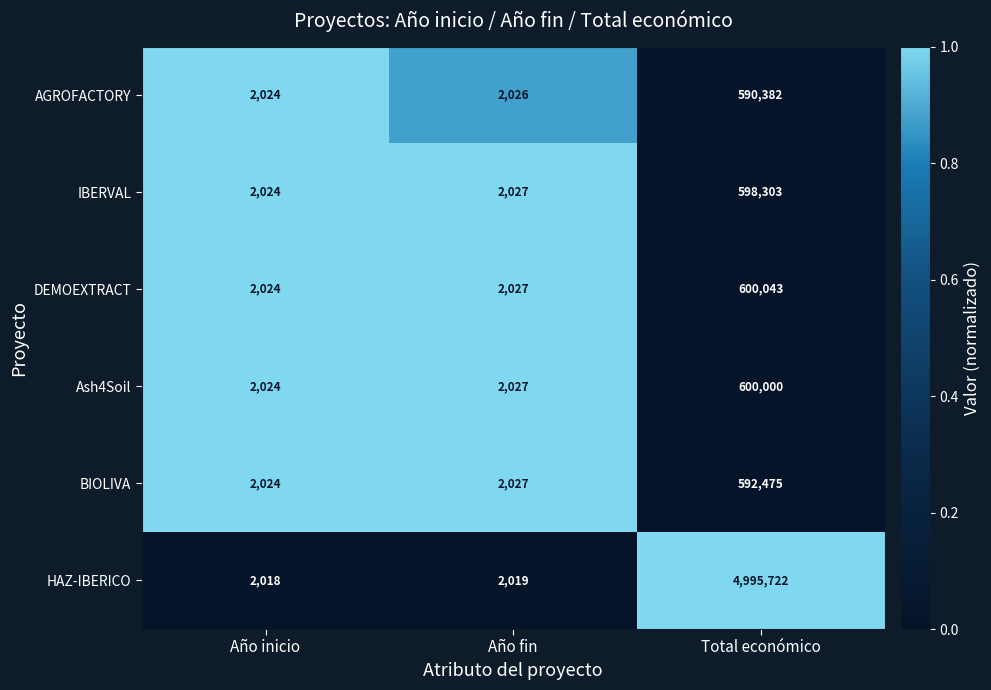

Which series has the largest range (max minus min)?

HAZ-IBERICO